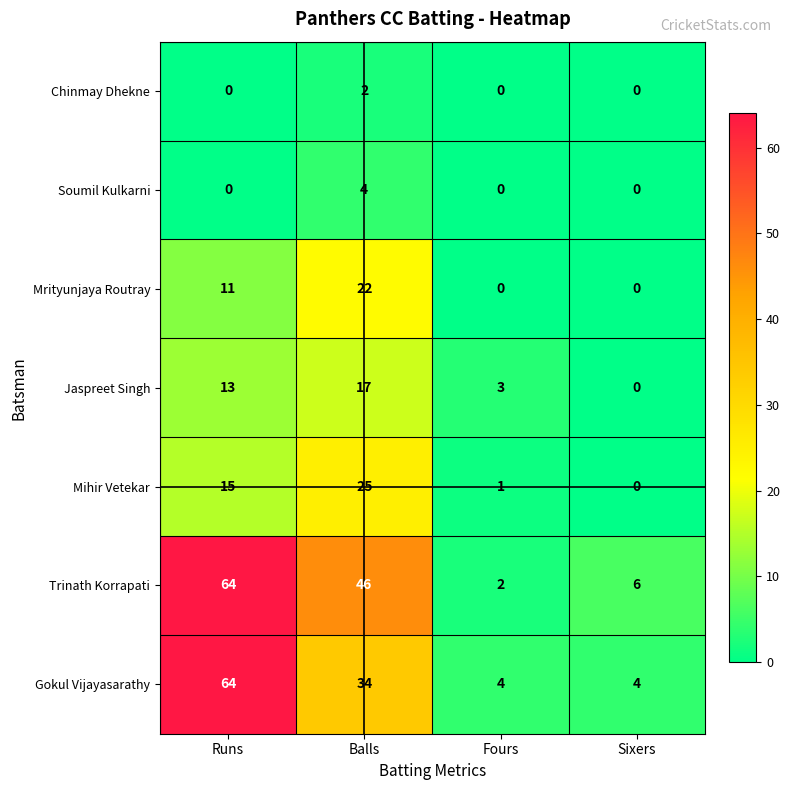

Is it true that Trinath Korrapati equals 3 at Fours?

False